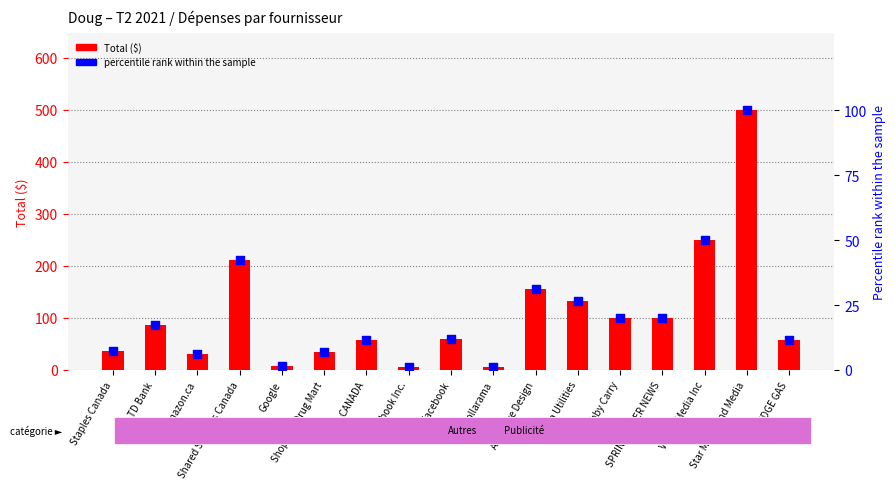

At how many categories does at least one series exceed 158?

3